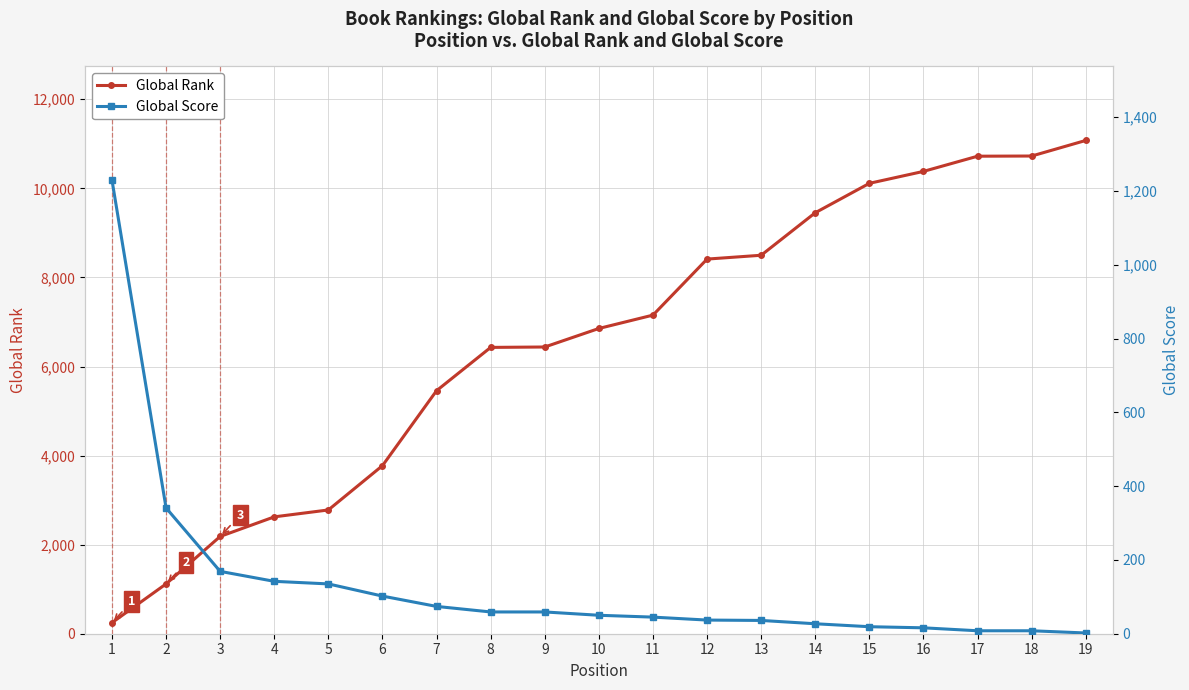

How many values in the Global Rank series are below 6854?

9